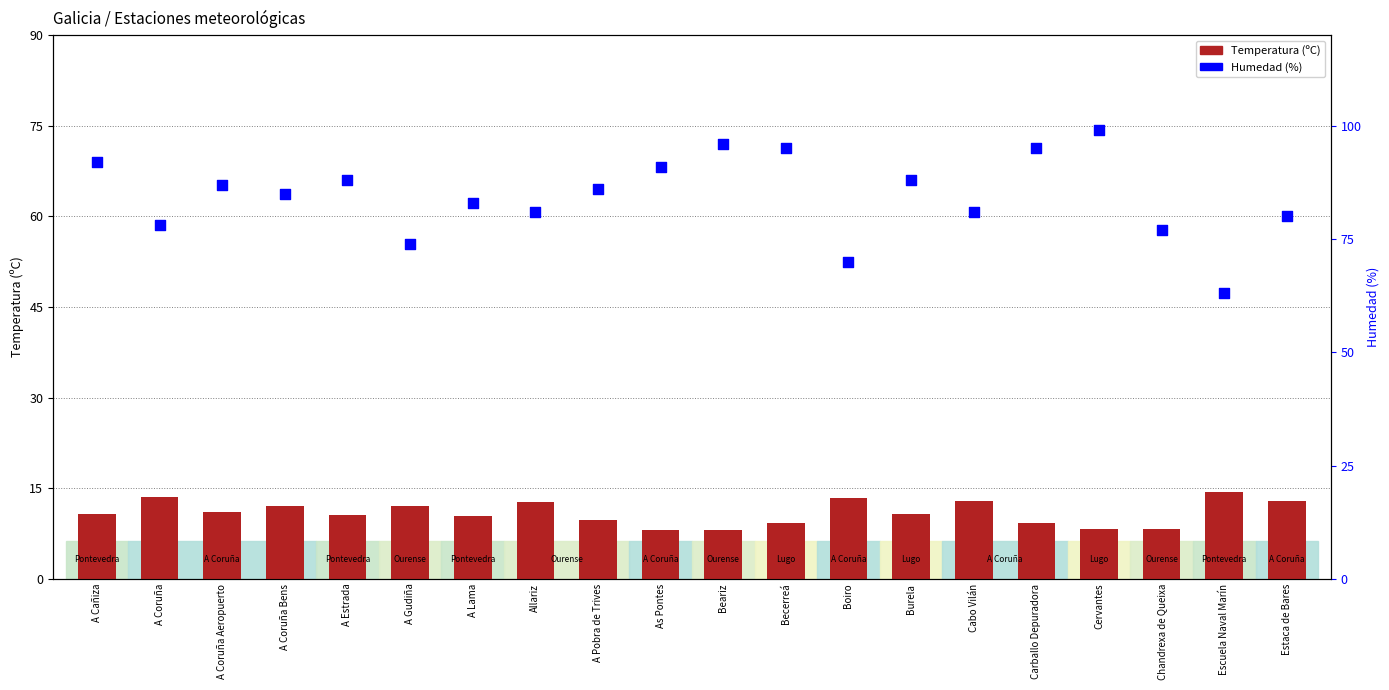

What are all the series names shown in the legend?

Temperatura, Humedad